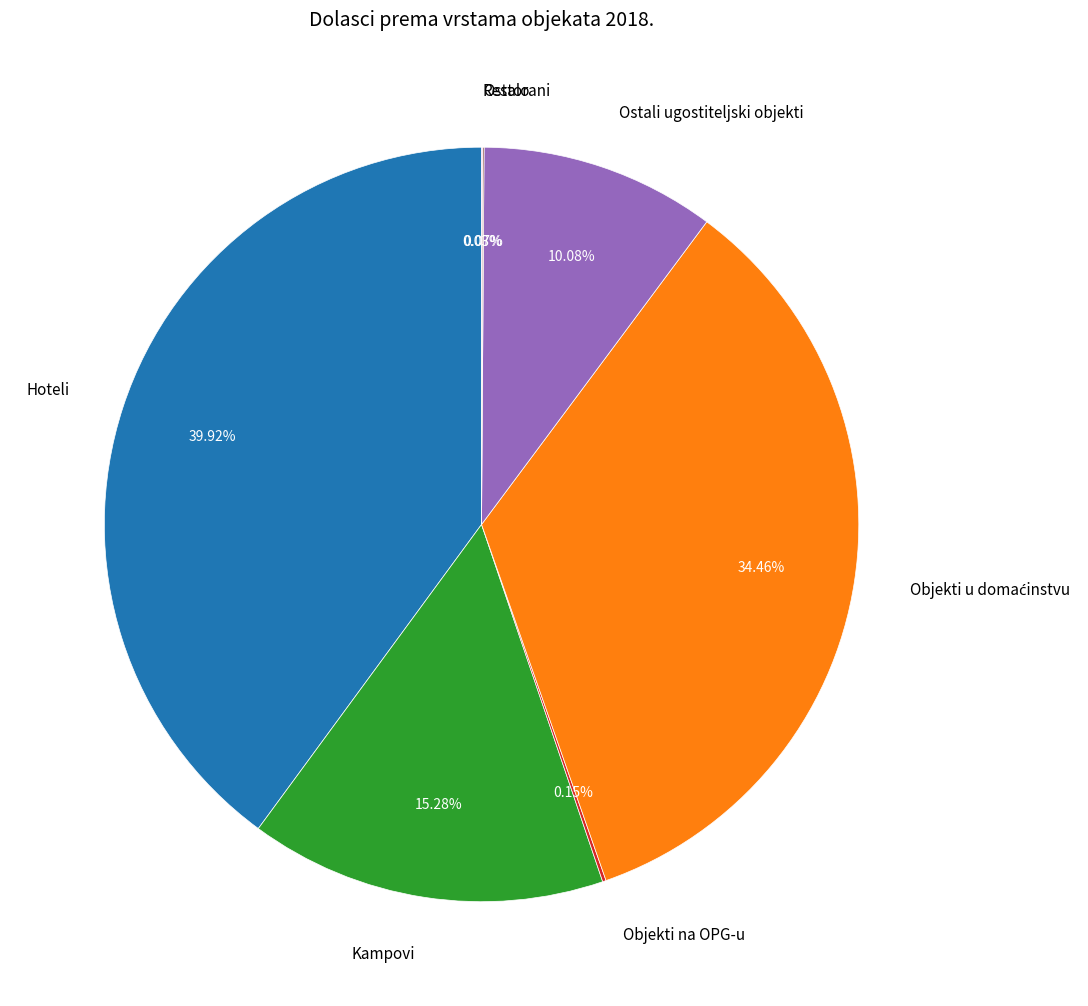

Is Kampovi the majority of the pie?

No